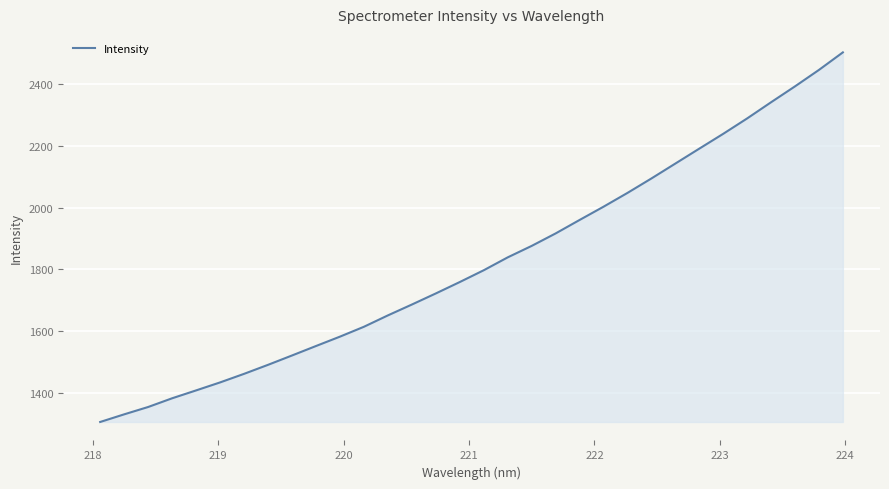

What is the smallest value displayed?

1305.4